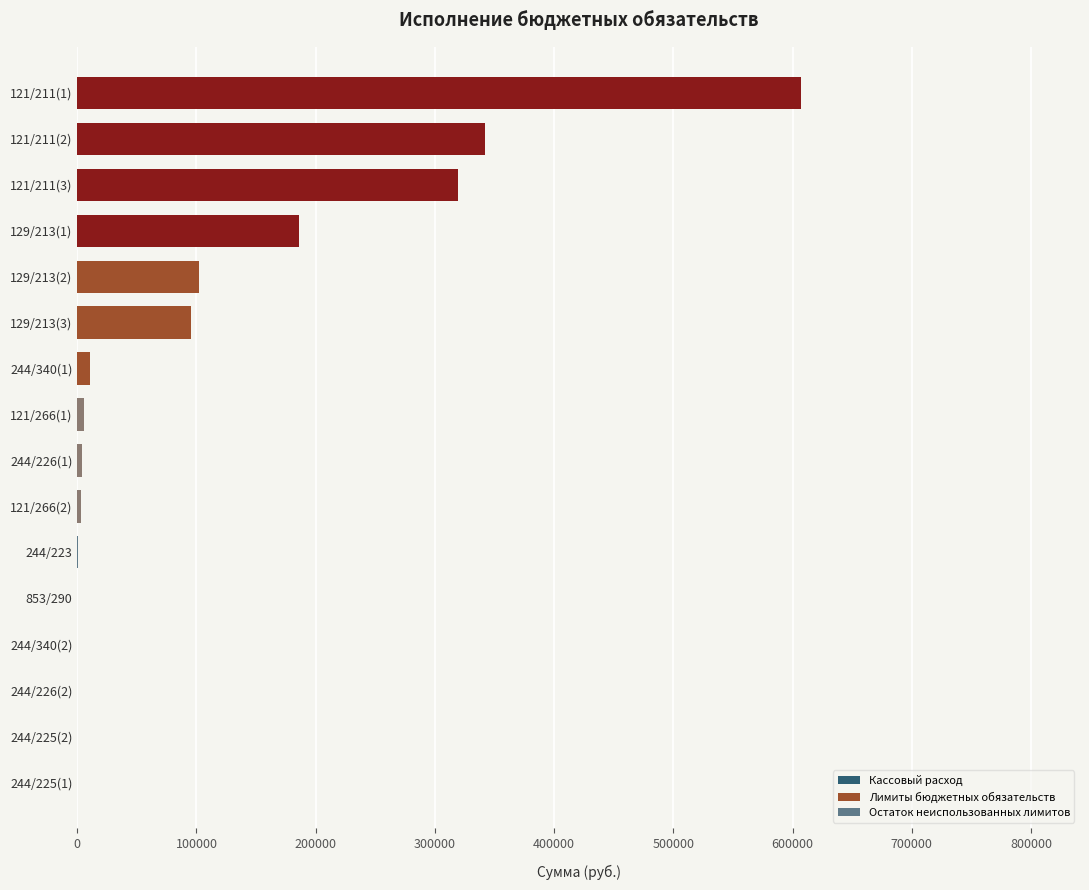

What is the change in value from 244/225(1) to 129/213(2)?

+102195.7